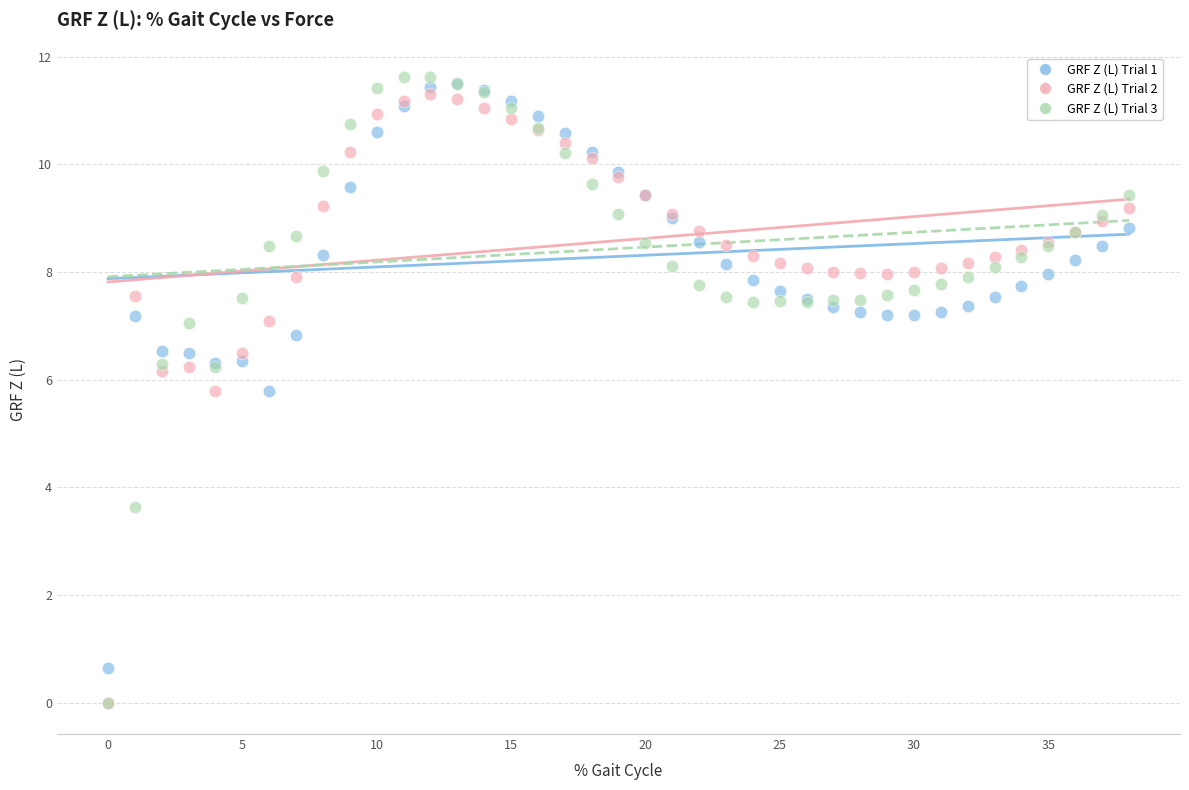

What are all the series names shown in the legend?

GRF Z (L) Trial 1, GRF Z (L) Trial 2, GRF Z (L) Trial 3